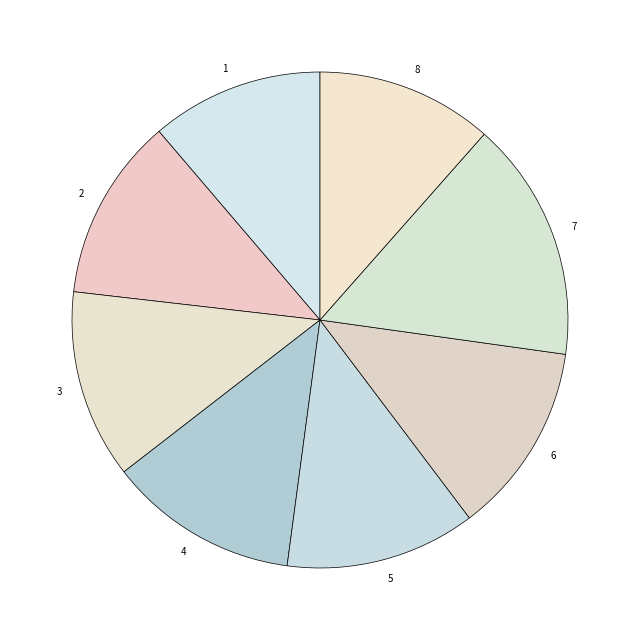

How many segments does this pie chart have?

8